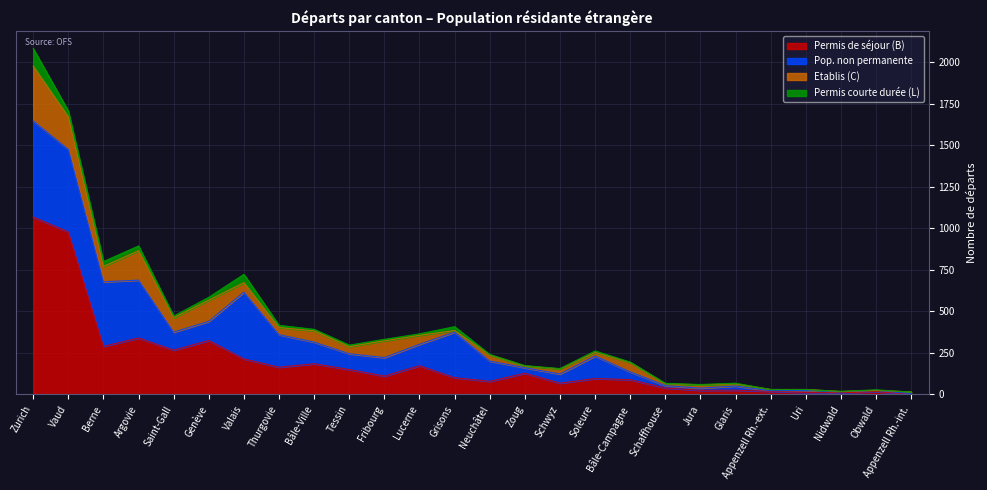

What is the label of the 21st point from the left?

Glaris